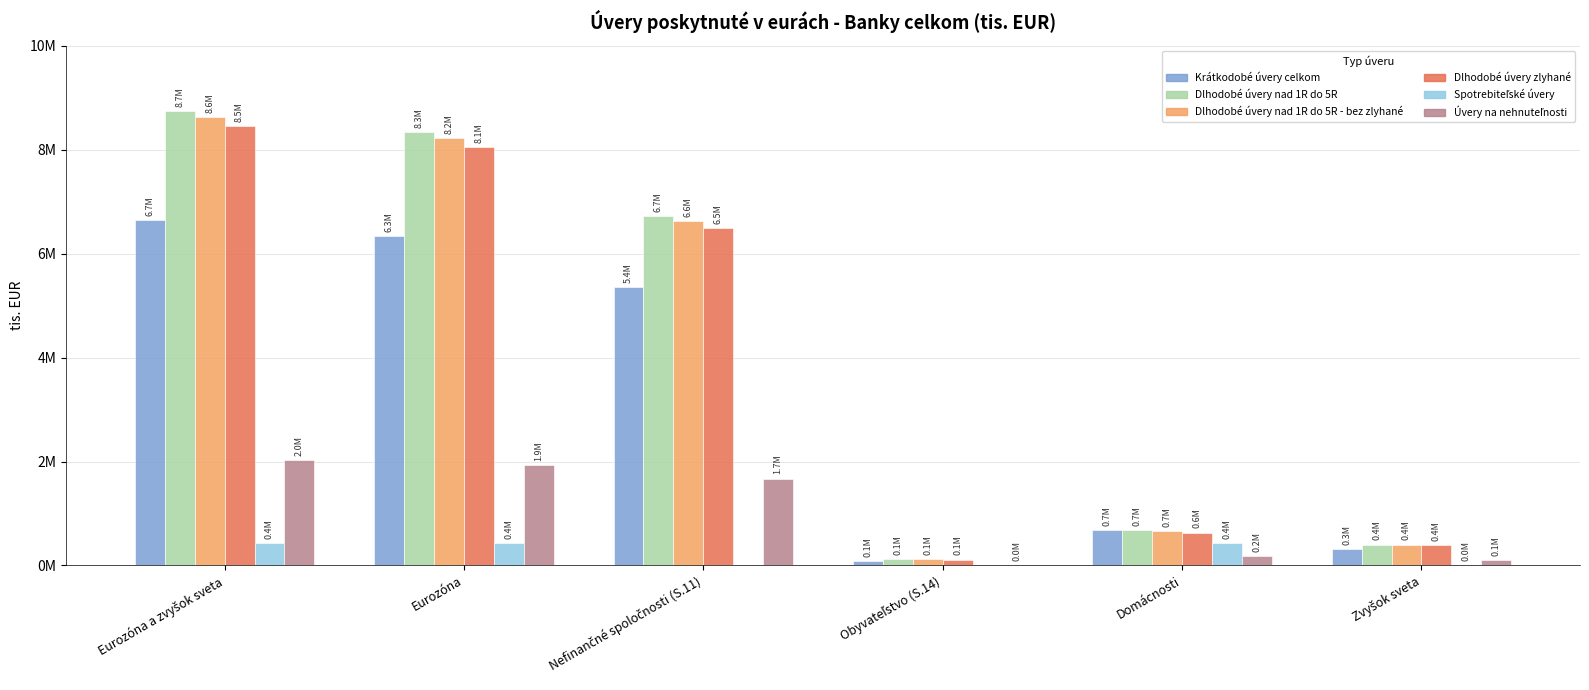

What is the spread (max minus min) of values at Domácnosti?

512304